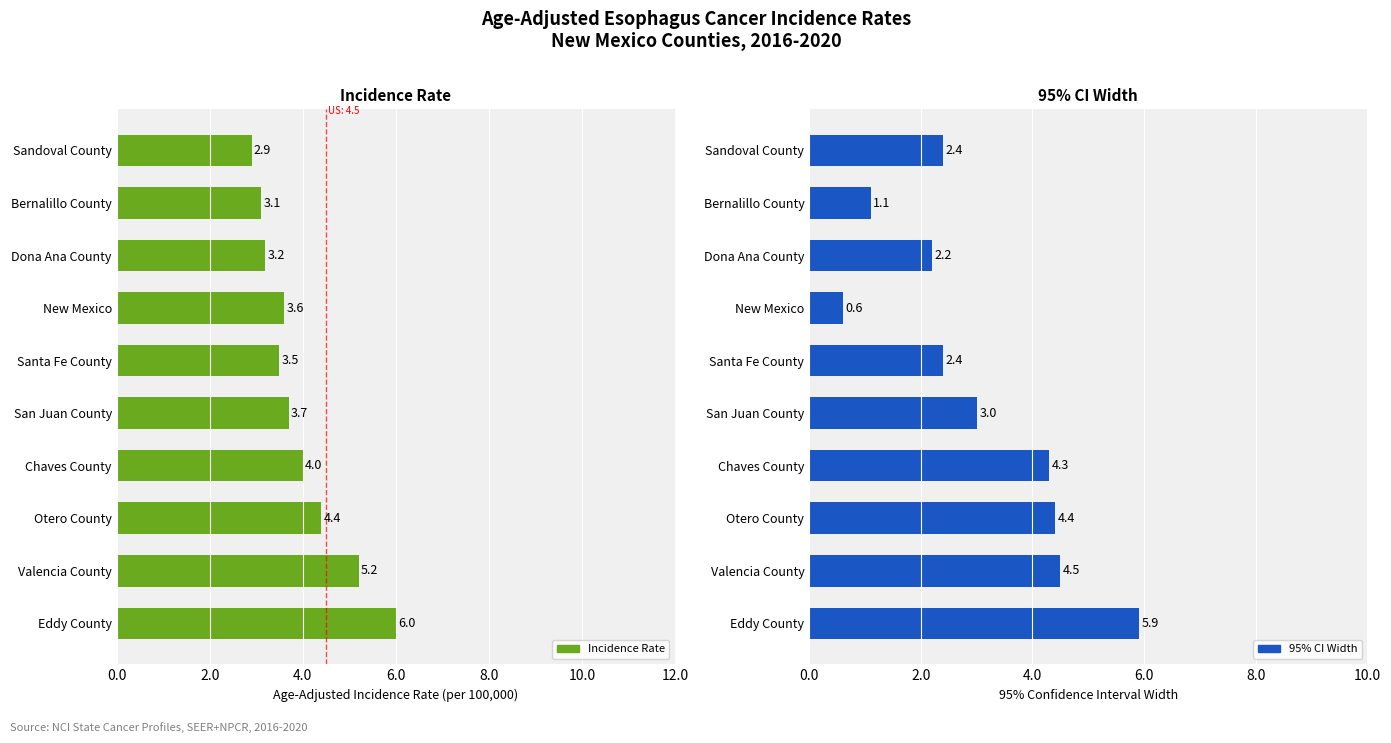

List the labels in order of Incidence Rate value, largest first.

Eddy County, Valencia County, Otero County, Chaves County, San Juan County, New Mexico, Santa Fe County, Dona Ana County, Bernalillo County, Sandoval County